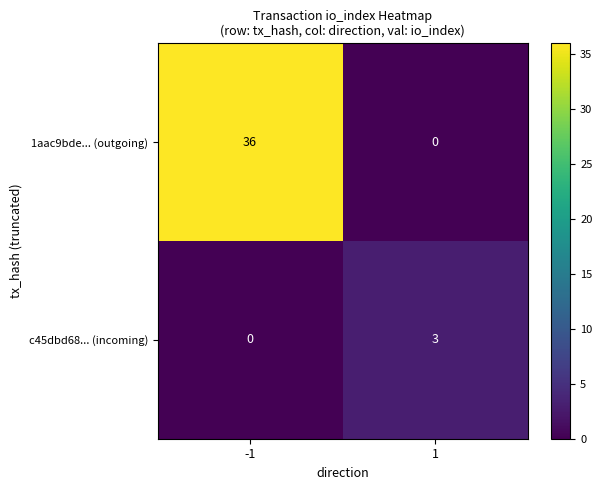

What is the difference between the maximum and minimum values in the c45dbd68... (incoming) series?

3